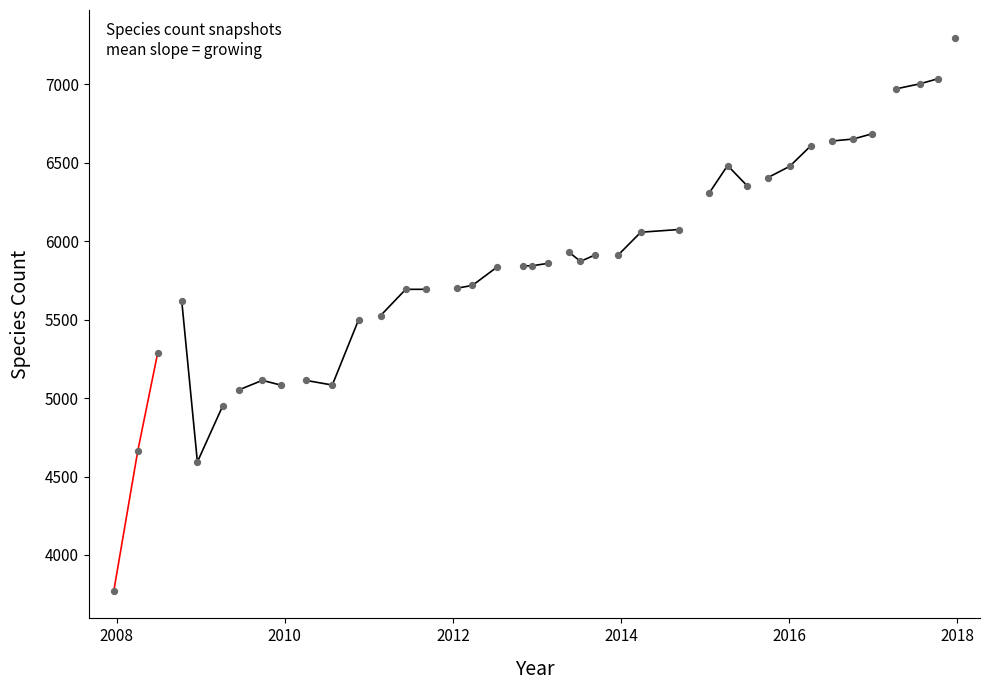

What is the change in value from 2009-09-25 to 2009-12-16?

-31